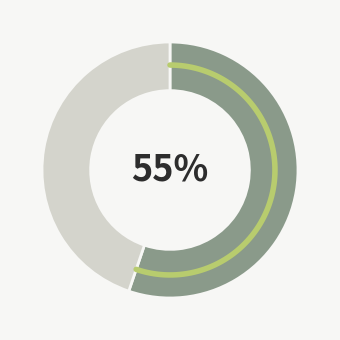

To the nearest percent, what is the average slice percentage?

50%